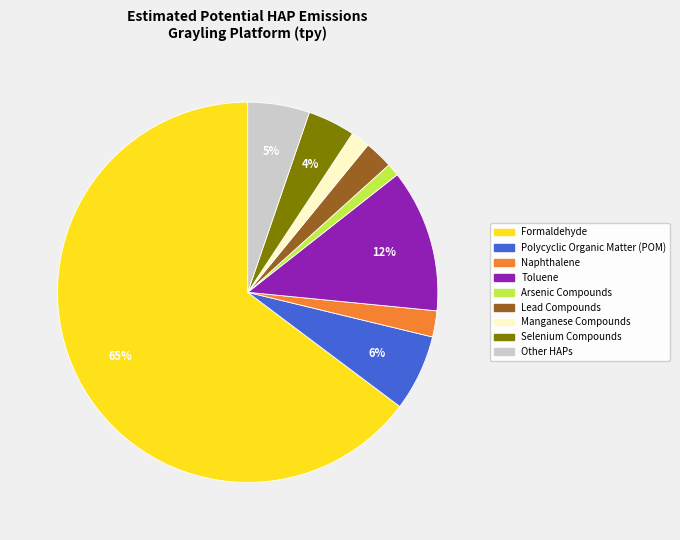

To the nearest percent, what is the average slice percentage?

11%